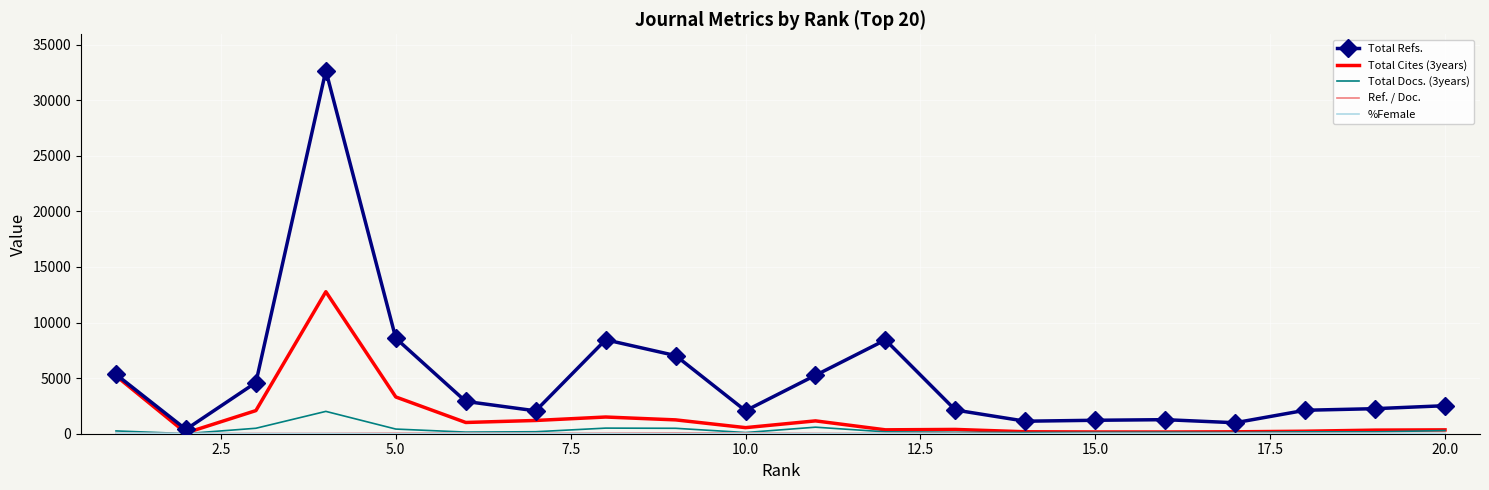

Which series has the largest total across all categories?

Total Refs.